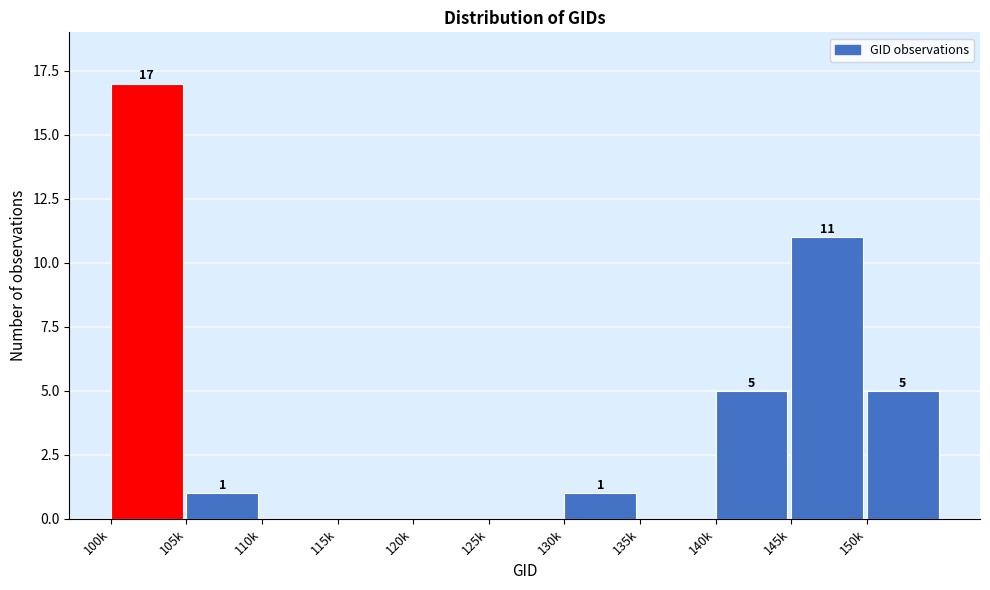

Reading left to right, transcribe all the data shown in this chart.

100k=17	105k=1	110k=0	115k=0	120k=0	125k=0	130k=1	135k=0	140k=5	145k=11	150k=5